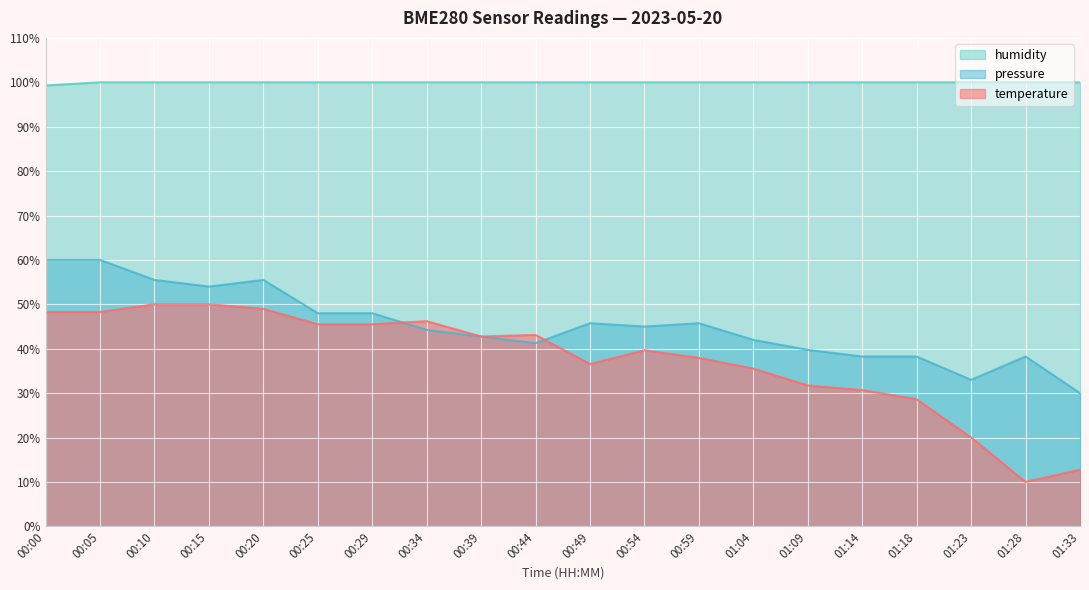

What is the difference between the temperature values at 01:18 and 00:59?

9.3